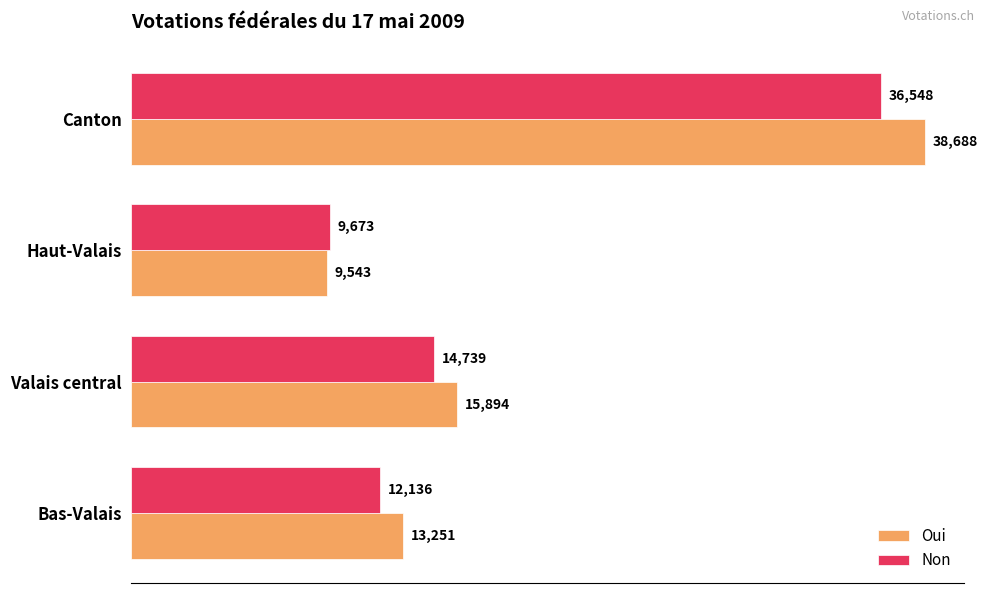

How many data points in Oui are less than 15894?

2